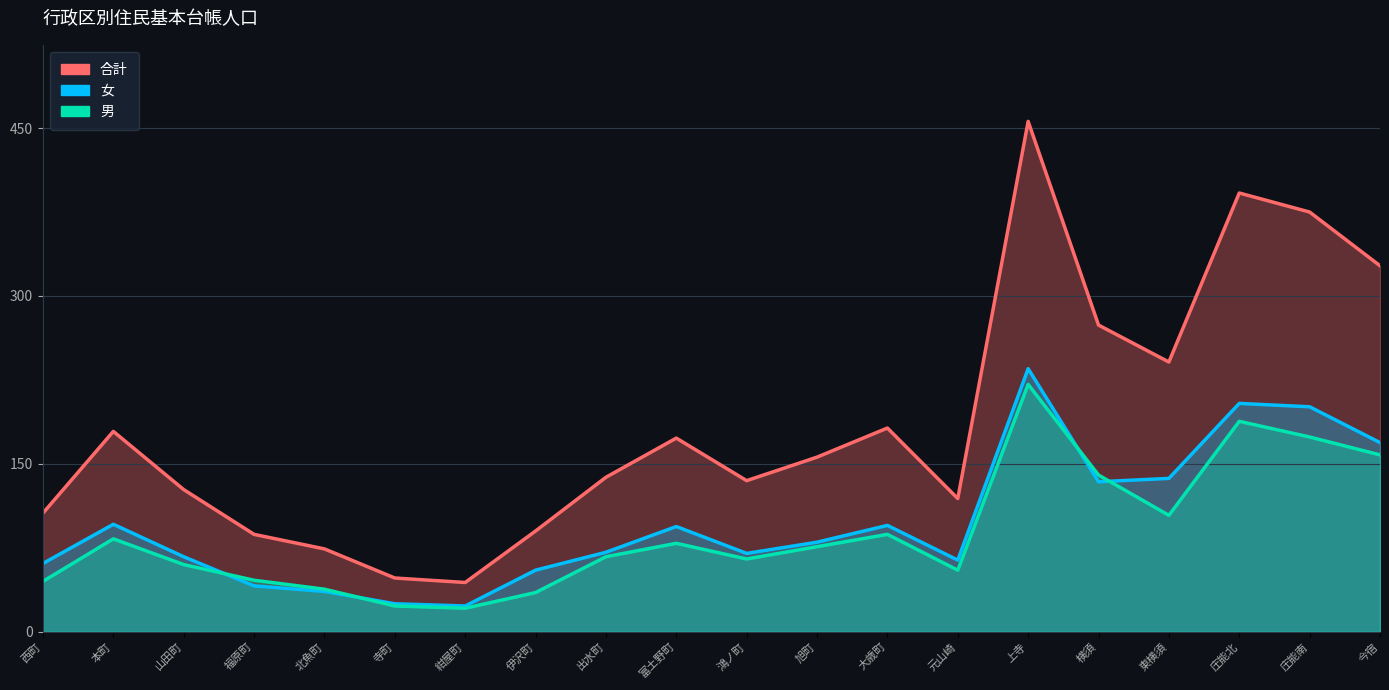

What is the total value across all series at 上寺?

912